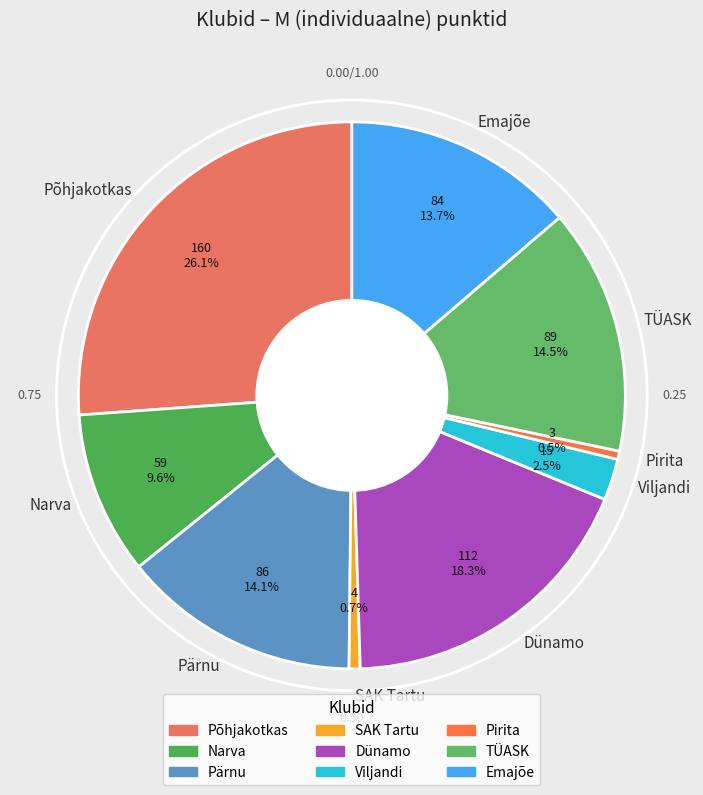

Which has a higher value, Emajõe or SAK Tartu?

Emajõe